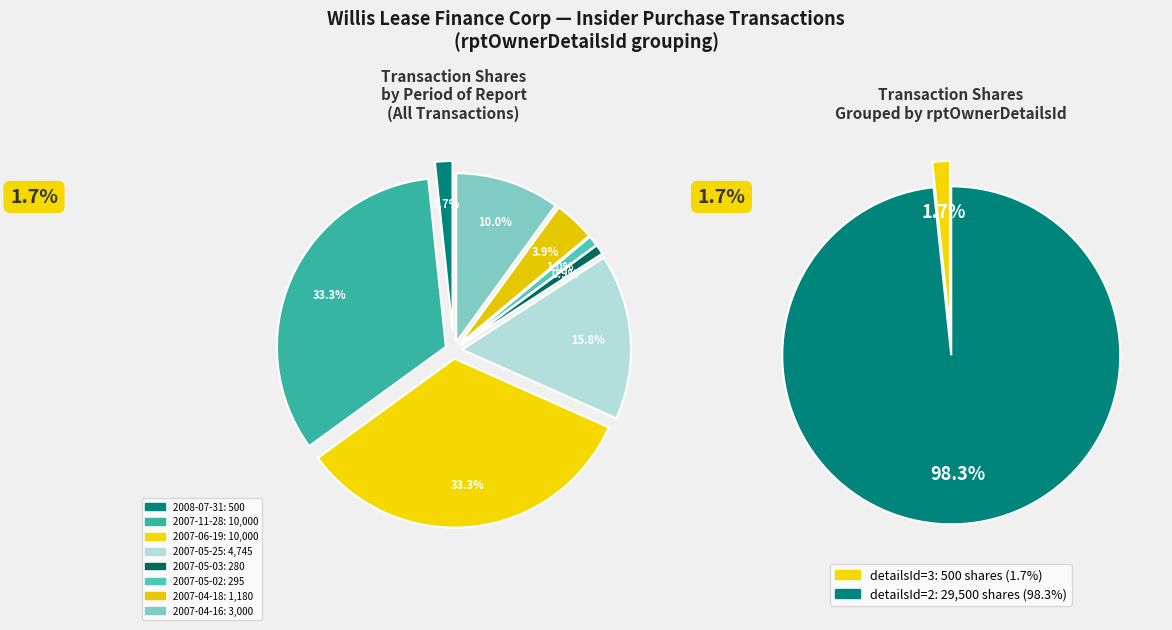

Combined, what portion of the pie is 2007-04-18 and 2007-04-16?

13.9%